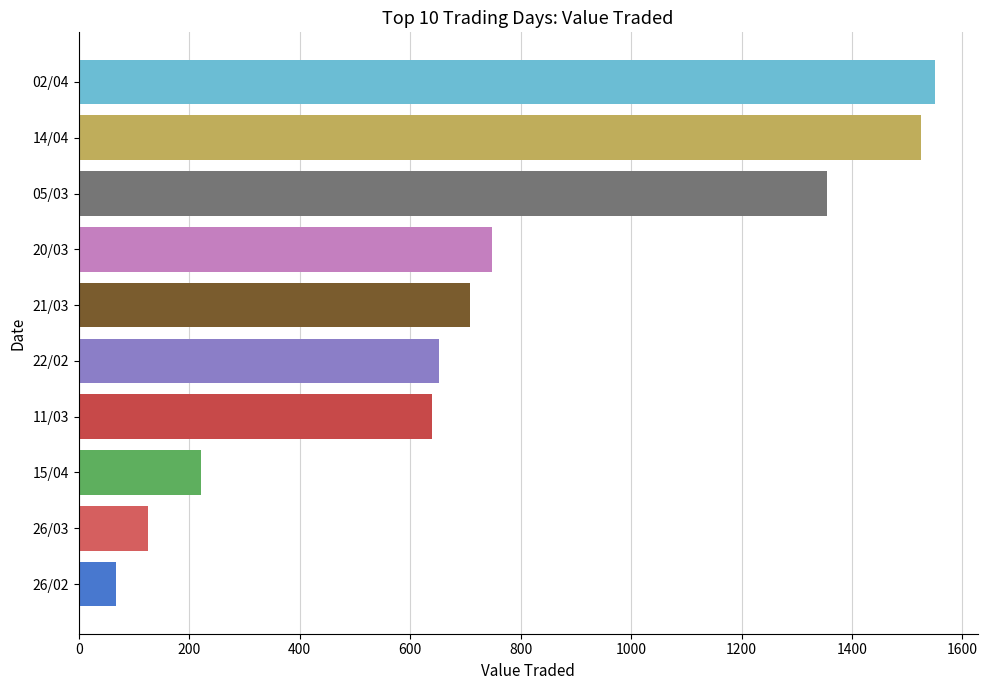

What is the difference between the maximum and minimum values?

1482